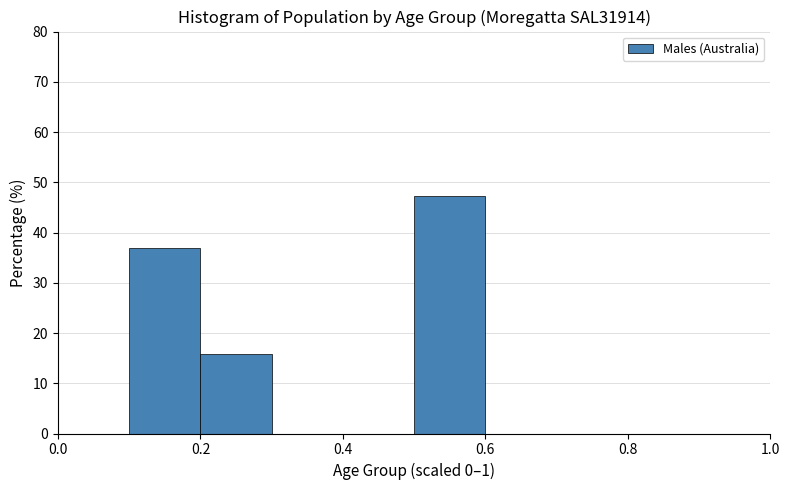

Which range on the x-axis has the tallest bar?

0.5 to 0.6